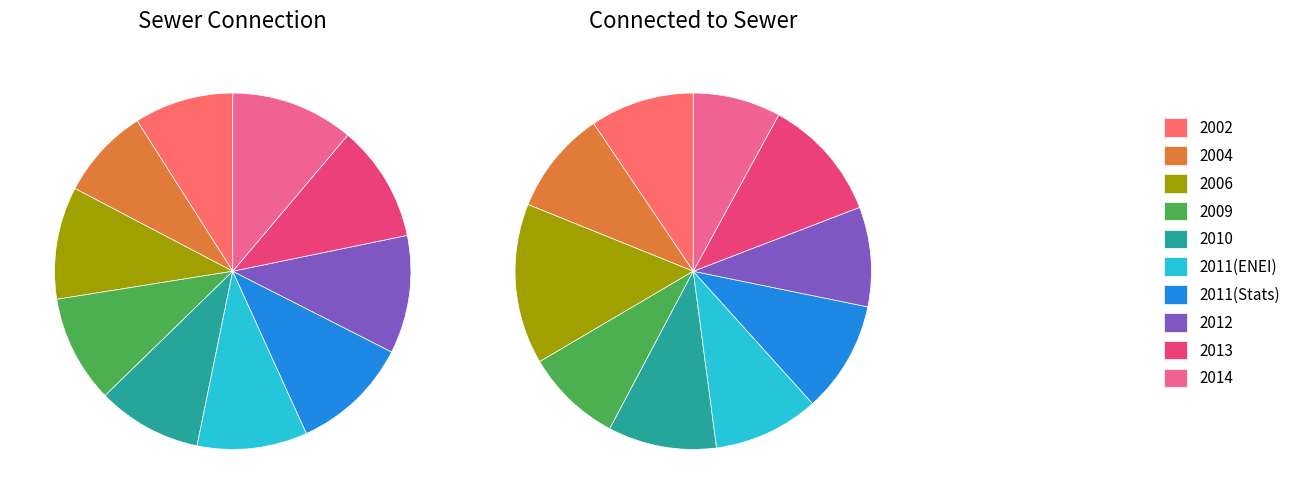

Is there any slice that represents more than half of the pie?

No